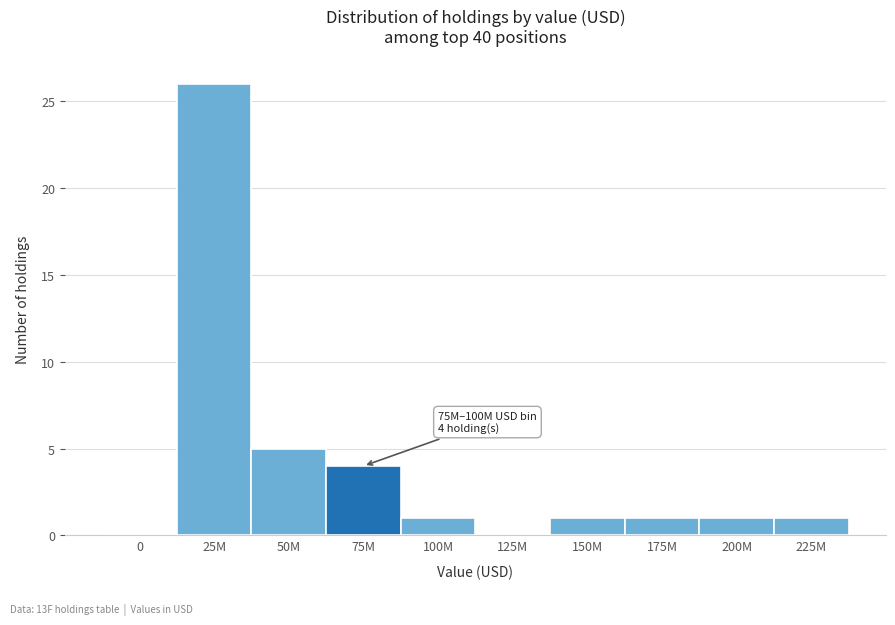

Reading left to right, transcribe all the data shown in this chart.

0=0	25M=26	50M=5	75M=4	100M=1	125M=0	150M=1	175M=1	200M=1	225M=1